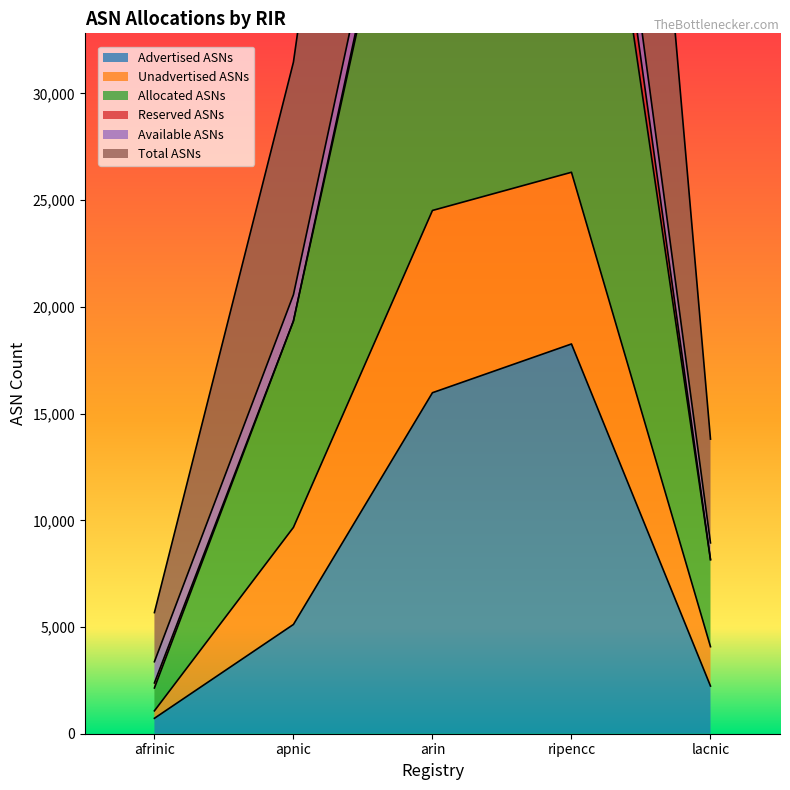

Between arin and afrinic, which is larger?

arin